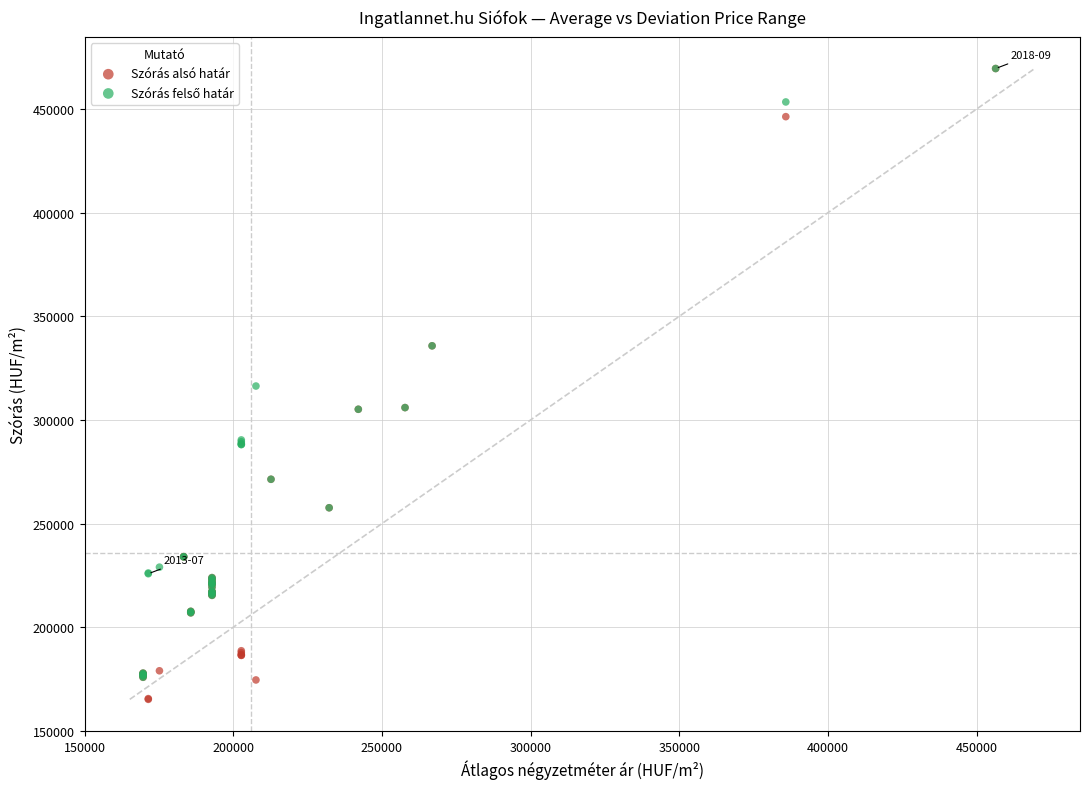

Which series has the largest Y range (max minus min)?

Szórás alsó határ